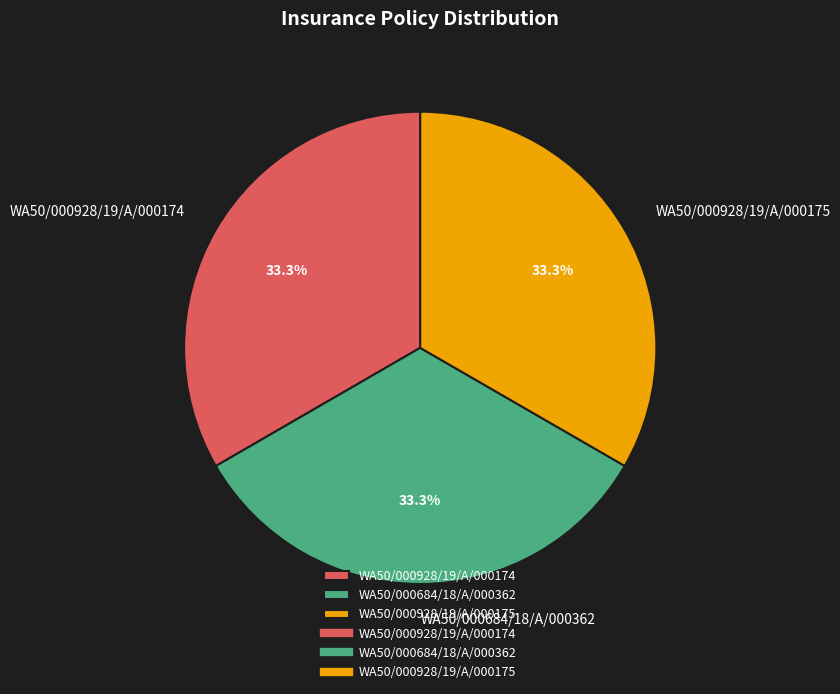

What percentage is the WA50/000928/19/A/000175 slice, to the nearest percent?

33%